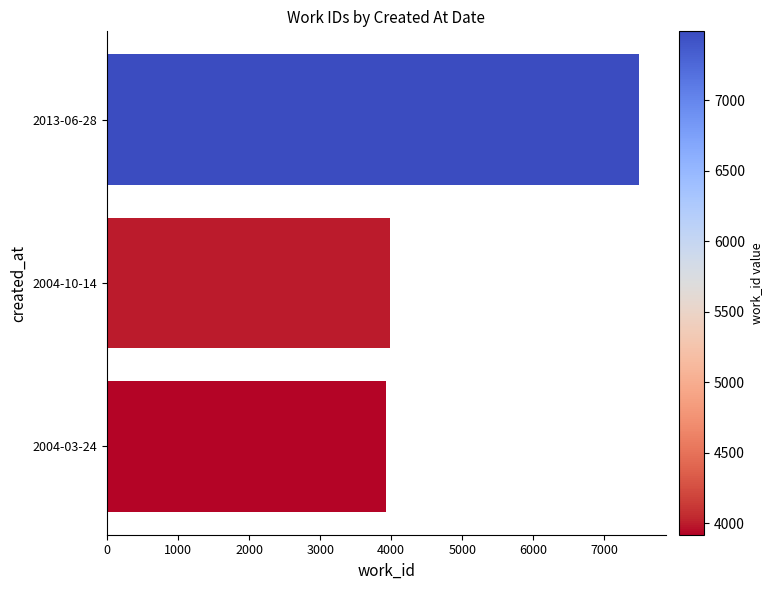

Rank the categories by value from highest to lowest.

2013-06-28, 2004-10-14, 2004-03-24